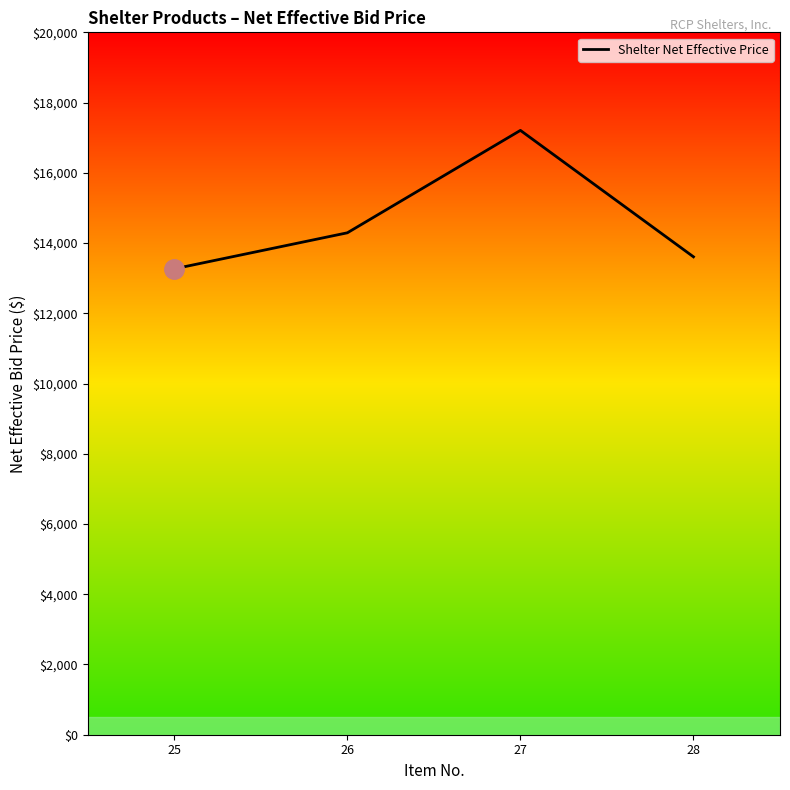

Is it true that the value at 27 is 28604?

False